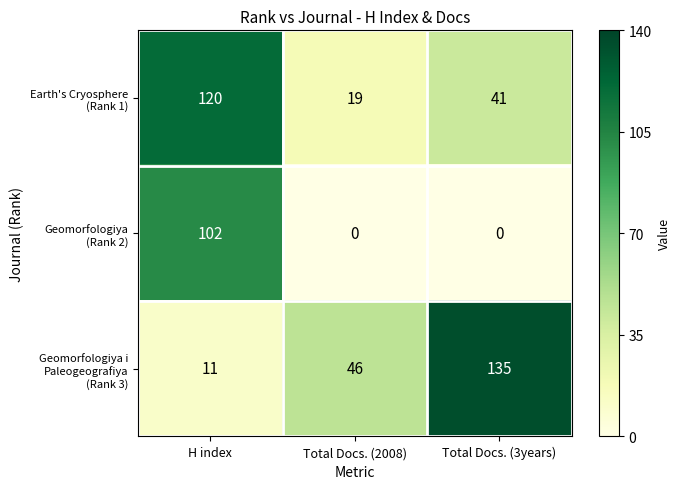

What is the total value across all series at Total Docs. (3years)?

176